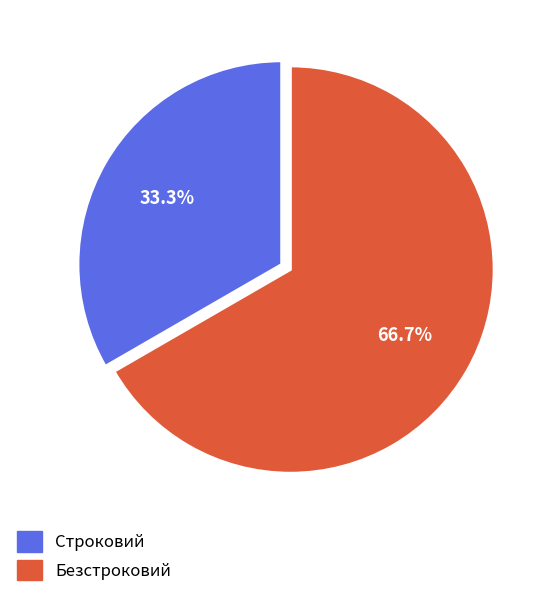

Which slice represents more than half of the pie?

Безстроковий